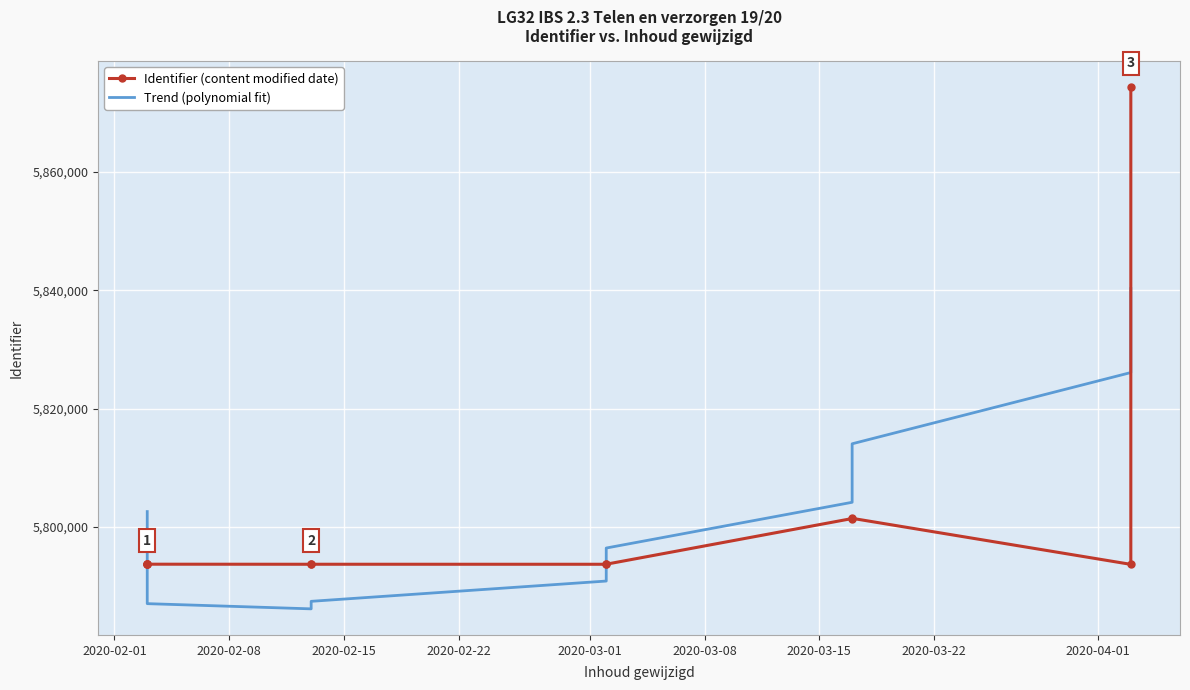

Rank the series by their maximum value, from highest to lowest.

Identifier (content modified date), Trend (polynomial fit)